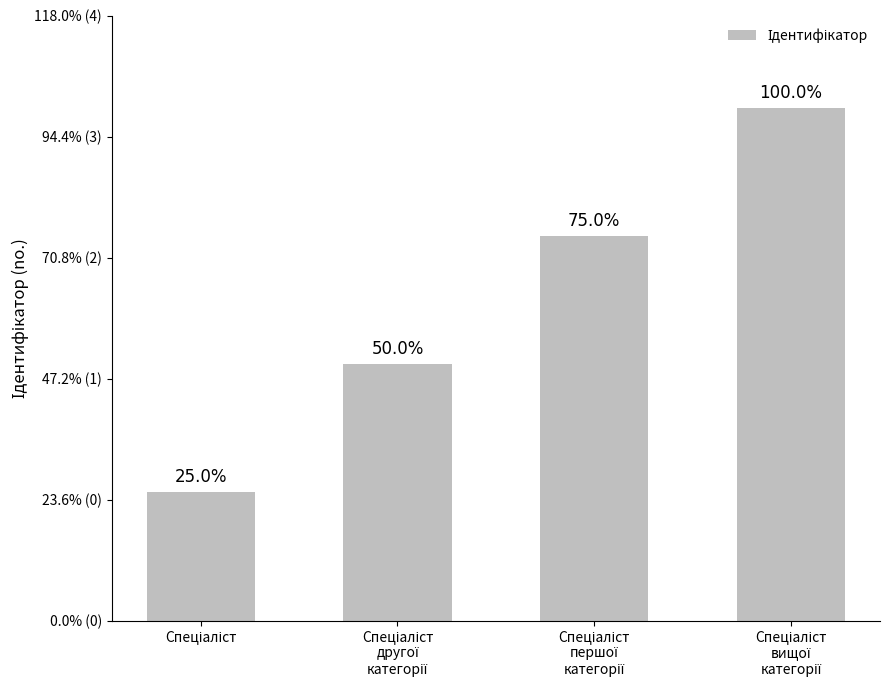

Does the chart contain any negative values?

No